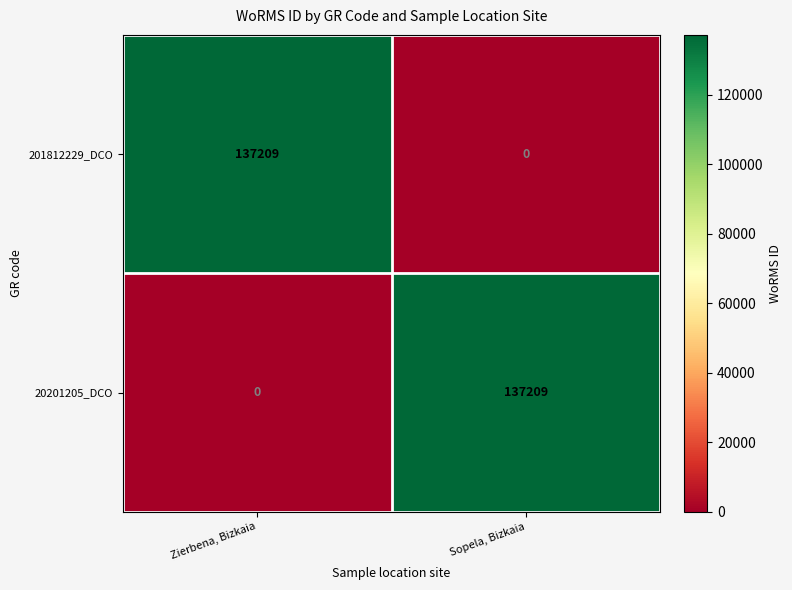

What is the total value across all series at Zierbena, Bizkaia?

137209